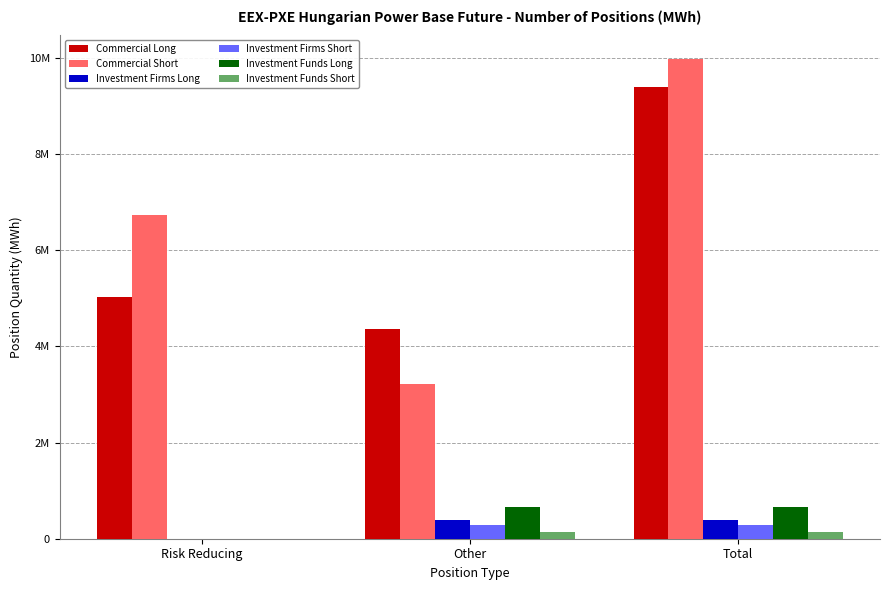

What are all the series names shown in the legend?

Commercial Long, Commercial Short, Investment Firms Long, Investment Firms Short, Investment Funds Long, Investment Funds Short